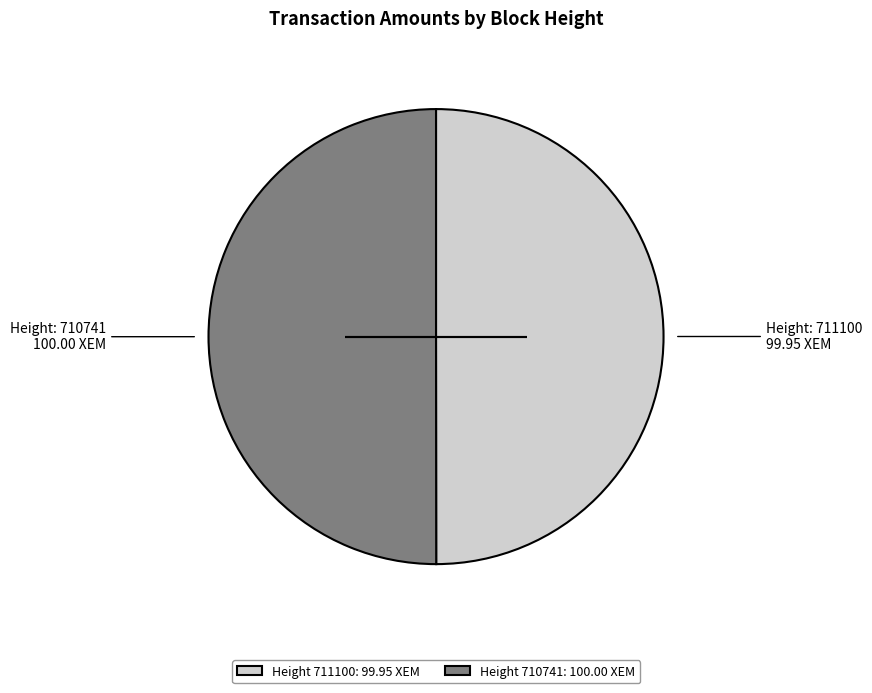

Do Height 710741: 100.00 XEM and Height 711100: 99.95 XEM together represent more than half of the pie?

Yes